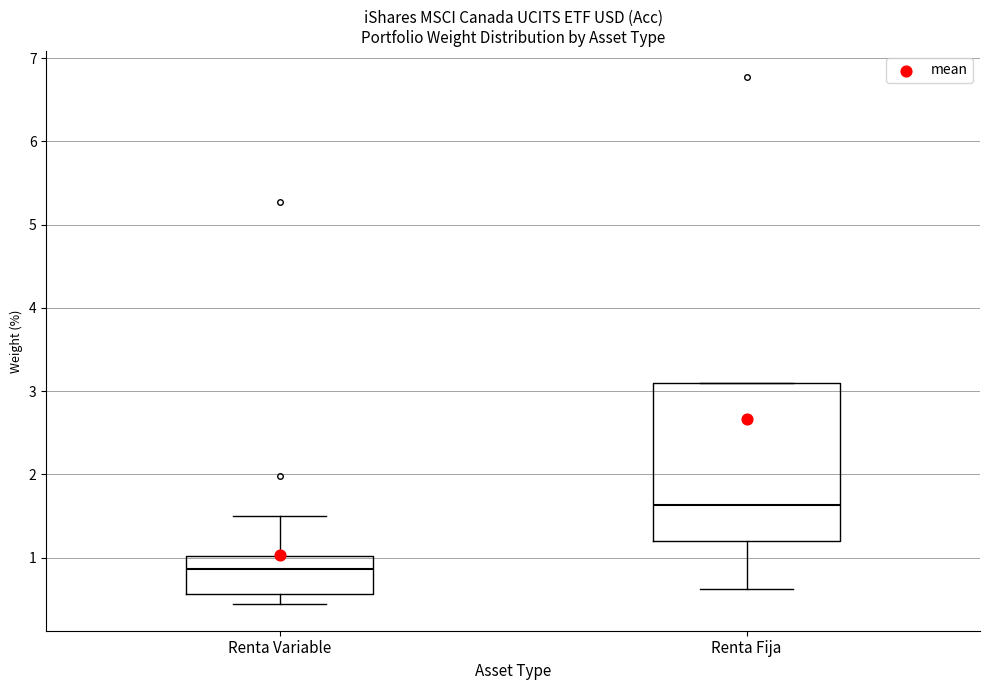

Which box has the highest median line?

Renta Fija